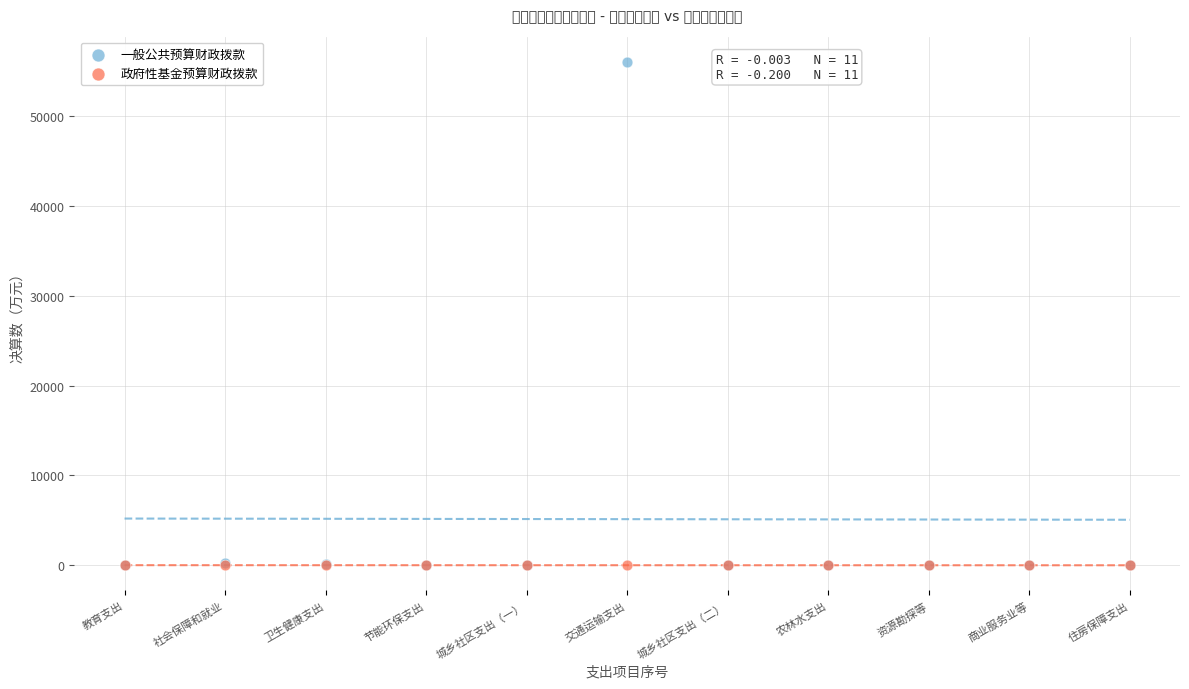

Which series has the largest Y range (max minus min)?

一般公共预算财政拨款